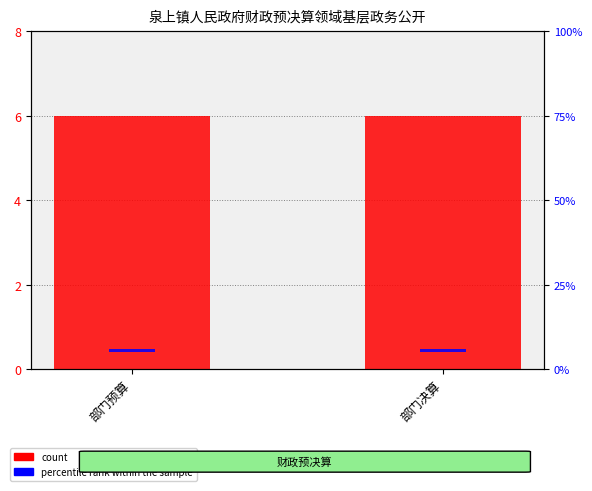

Reading right to left, extract all data points from this chart.

count: 部门决算=6	部门预算=6
percentile rank within the sample: 部门决算=1	部门预算=1